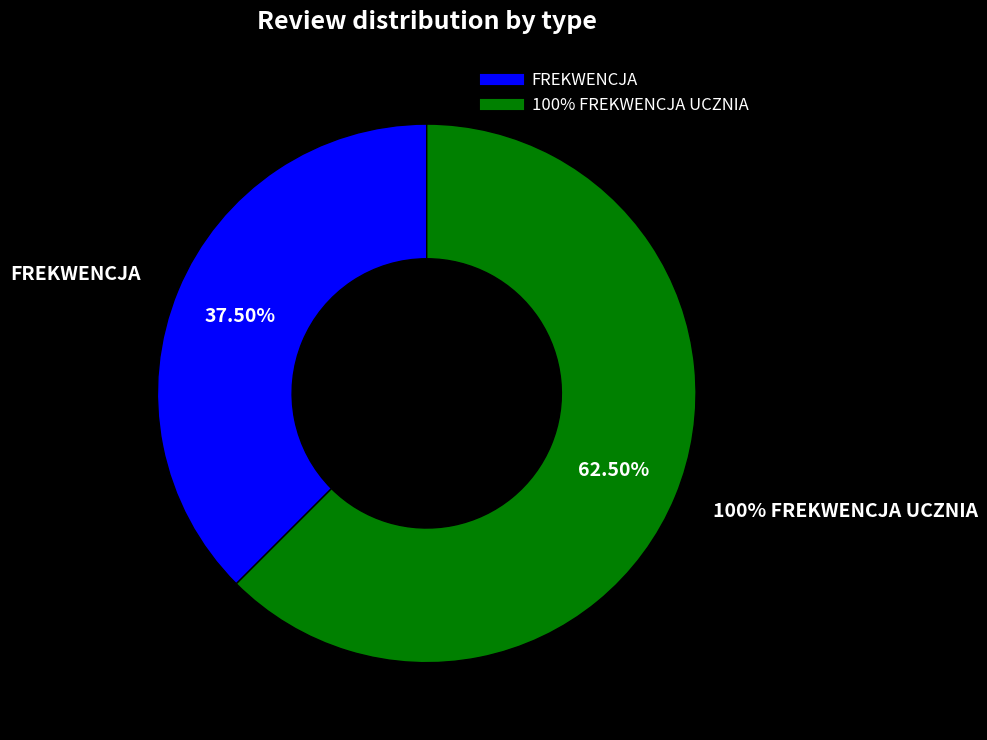

Approximately how many times larger is the value at FREKWENCJA compared to 100% FREKWENCJA UCZNIA?

0.6